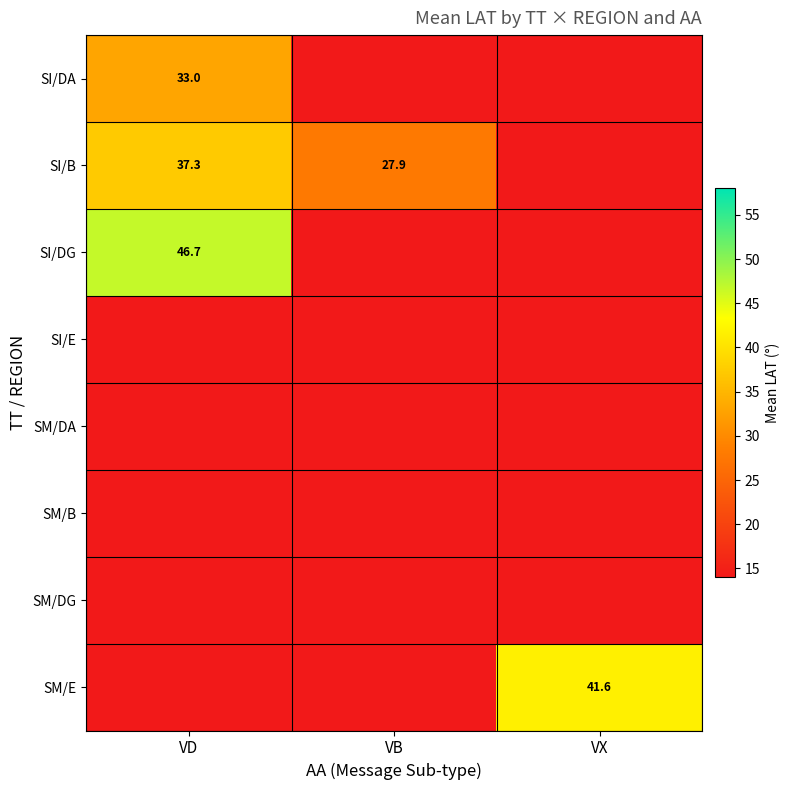

Count the number of categories in the chart.

3